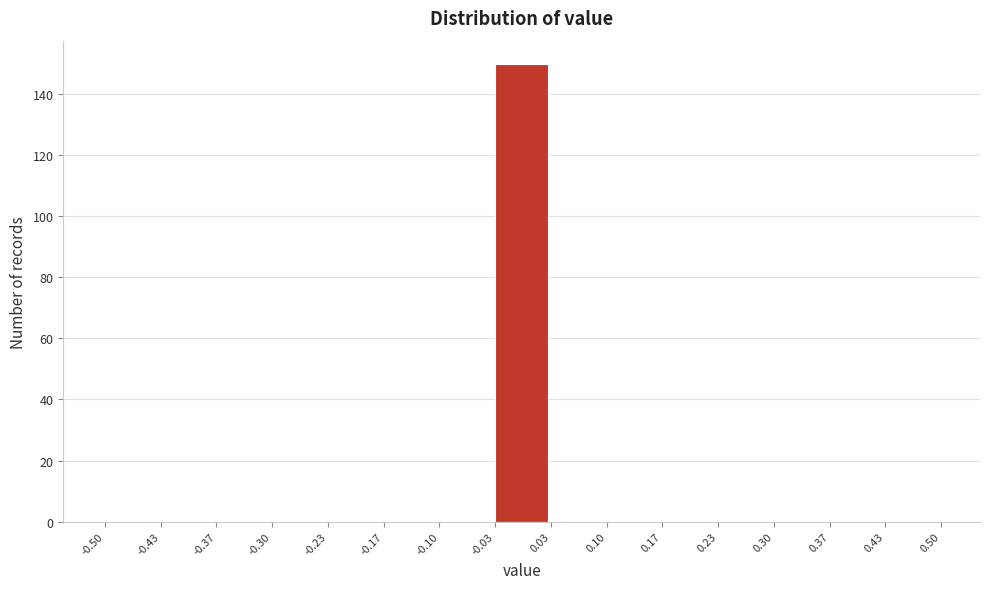

Over which range of the x-axis is the bar tallest?

-0.03 to 0.03